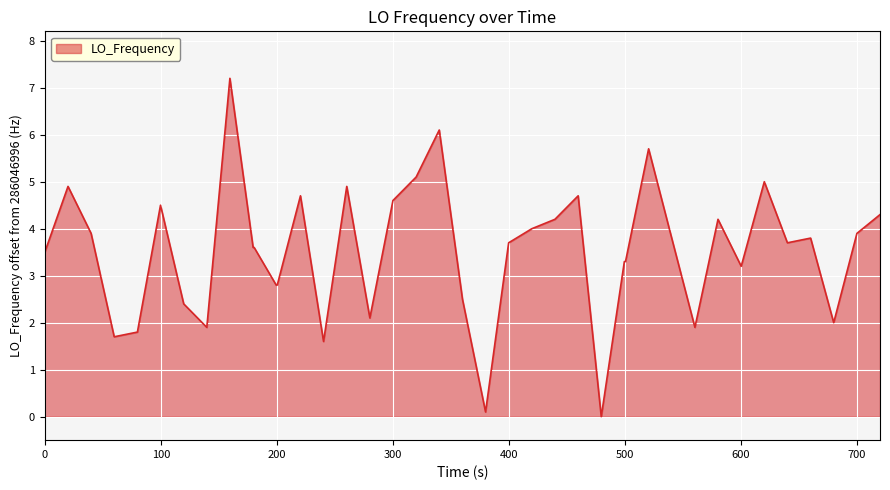

What is the maximum value shown in the chart?

7.2